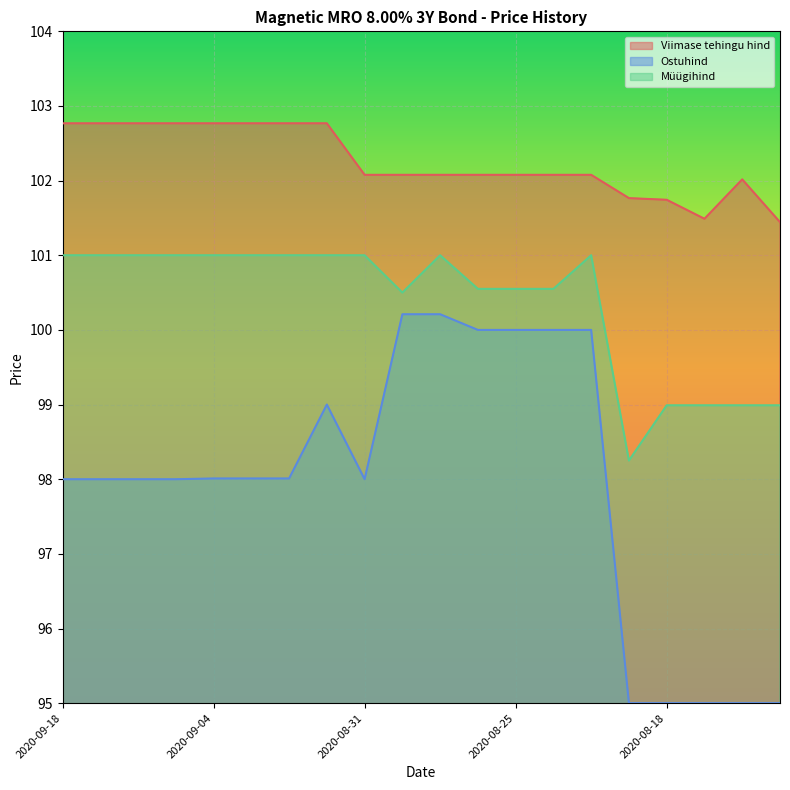

What position from the left is 2020-09-18?

1